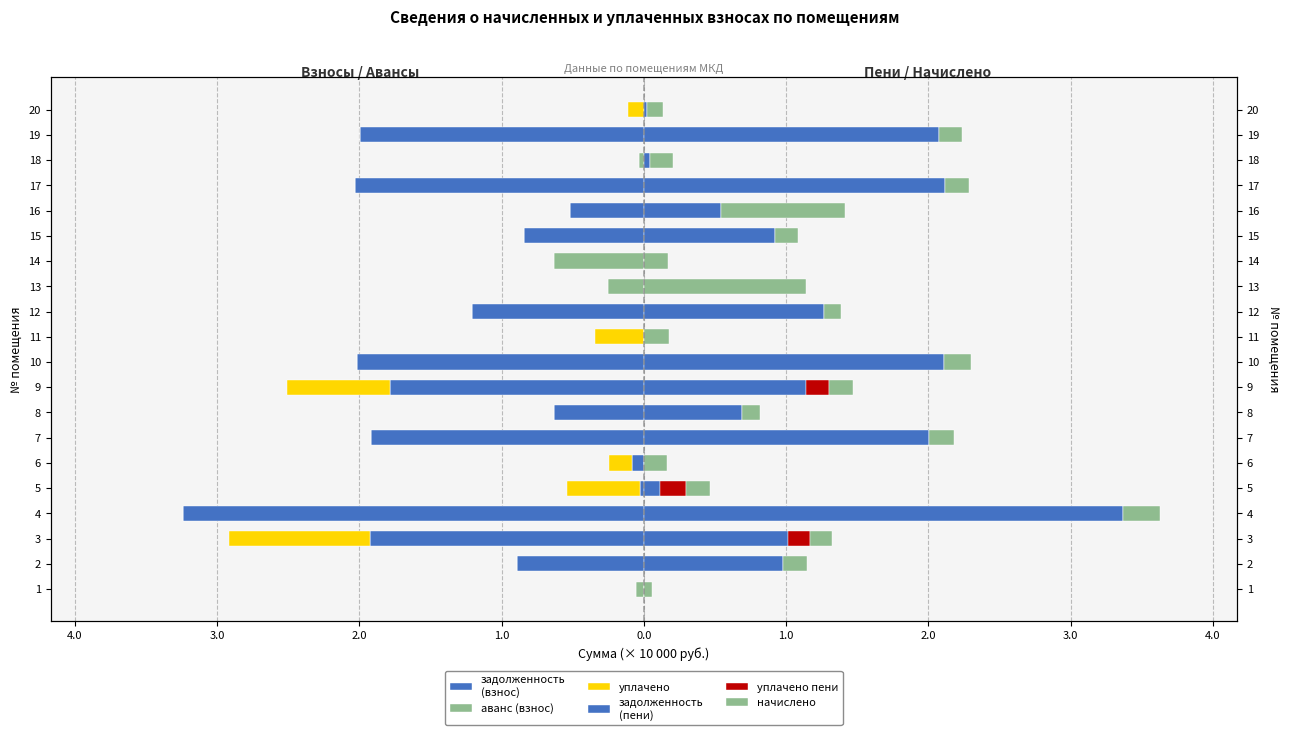

What is the smallest value displayed?

-3.2